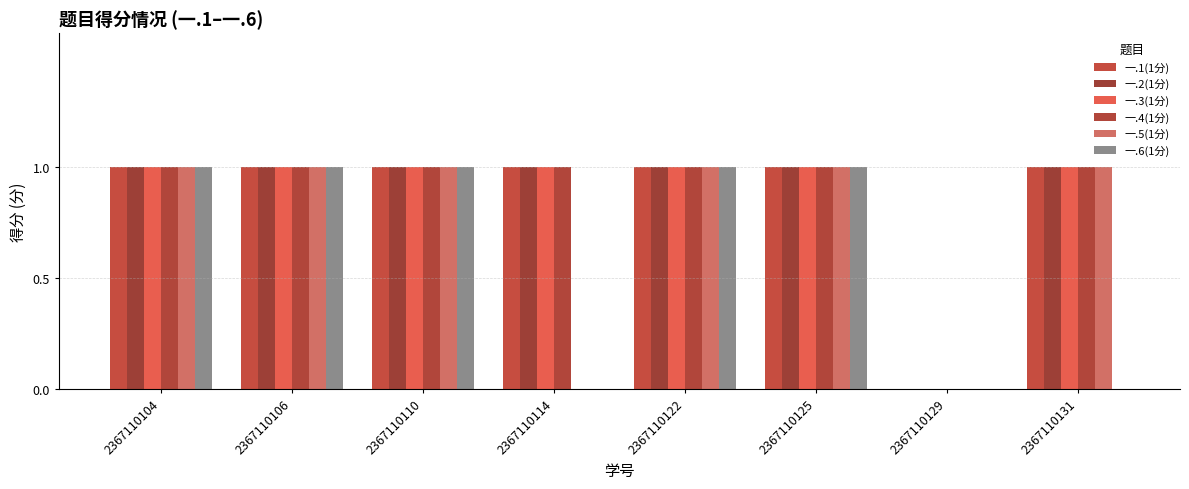

How many 一.5(1分) values are between 1 and 2?

6